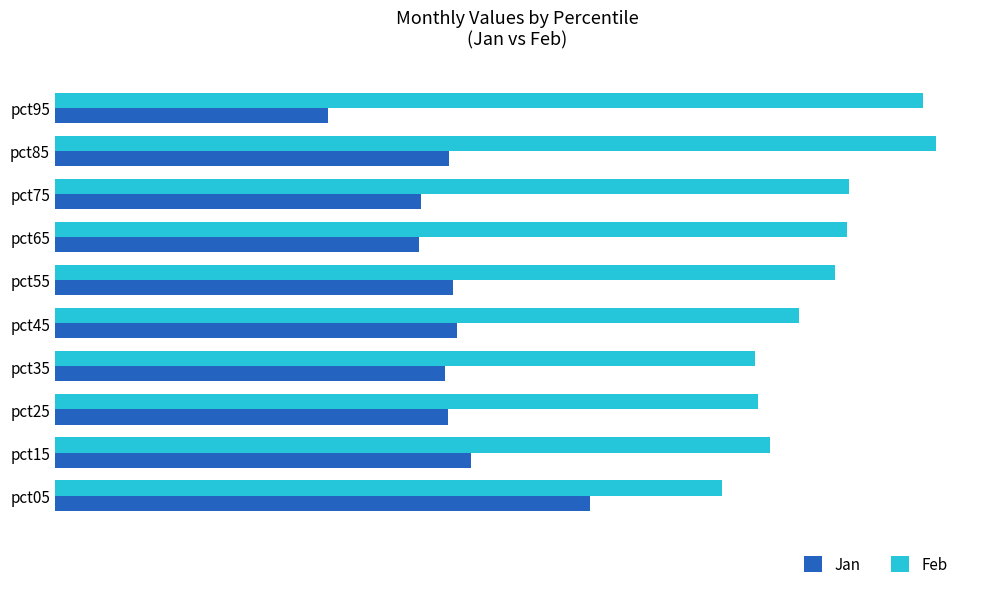

What are all the series names shown in the legend?

Jan, Feb